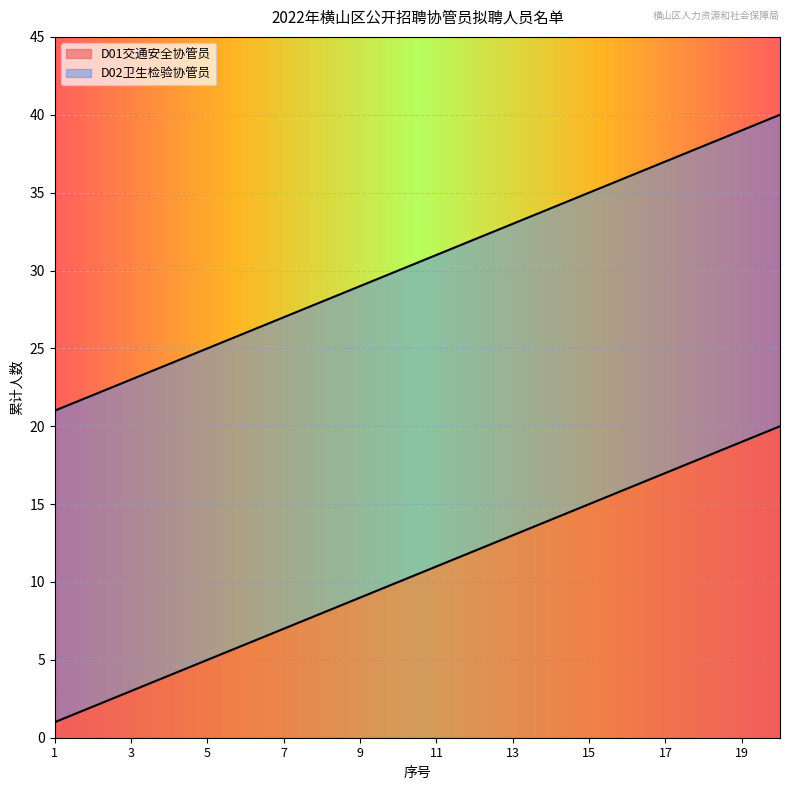

Is the value of D02卫生检验协管员 at 4 greater than the value of D01交通安全协管员 at 6?

Yes